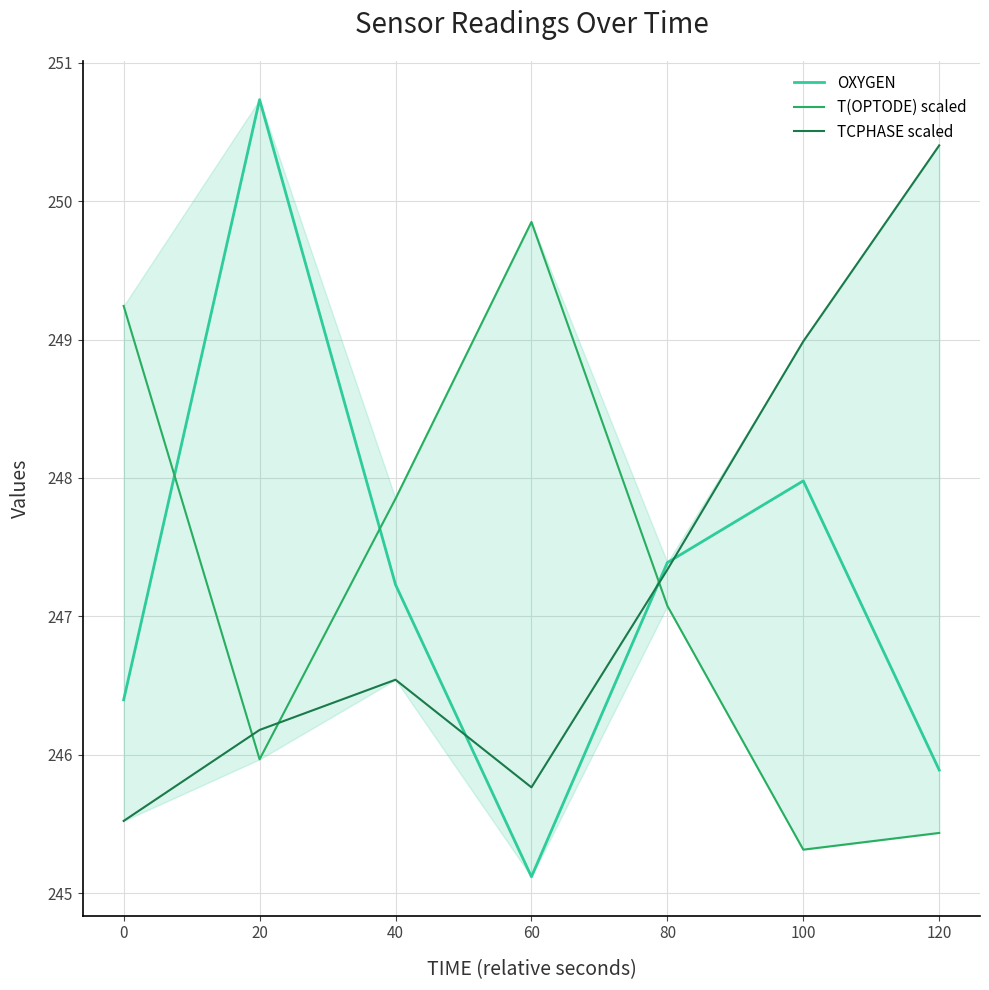

What is the difference between the maximum and minimum values in the T(OPTODE) scaled series?

4.5